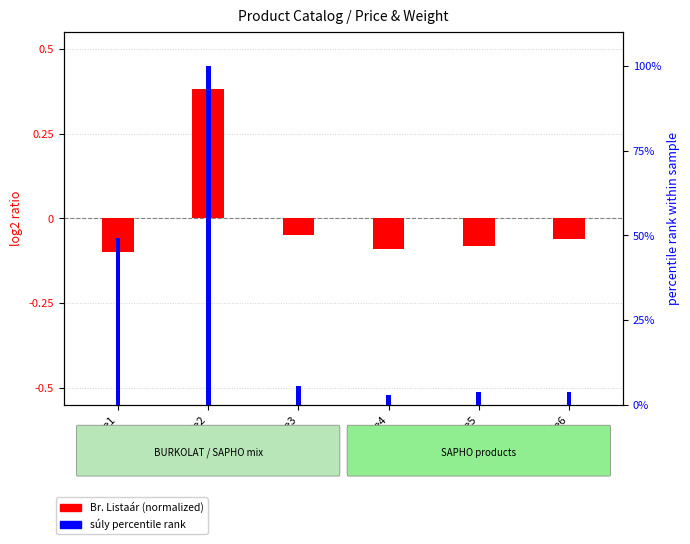

At which category does the chart reach its minimum across all series?

Sample1